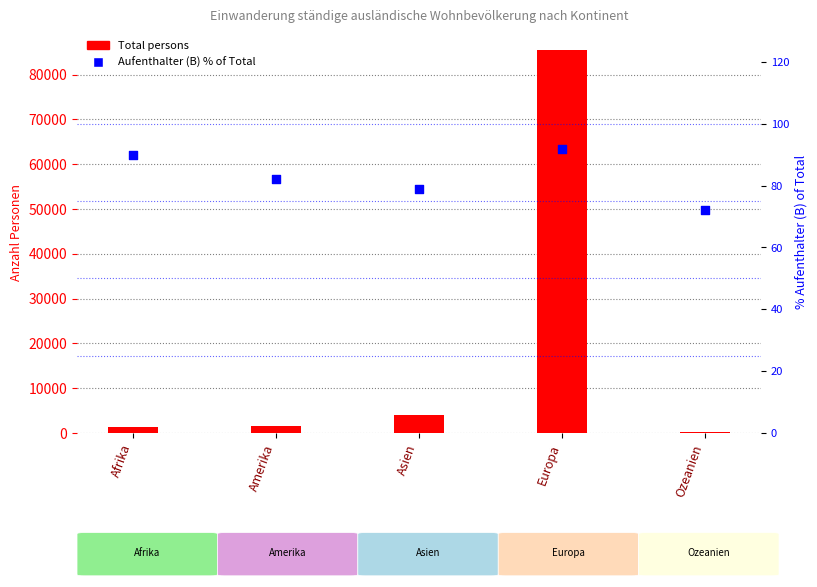

Which series has the largest Y range (max minus min)?

Total persons